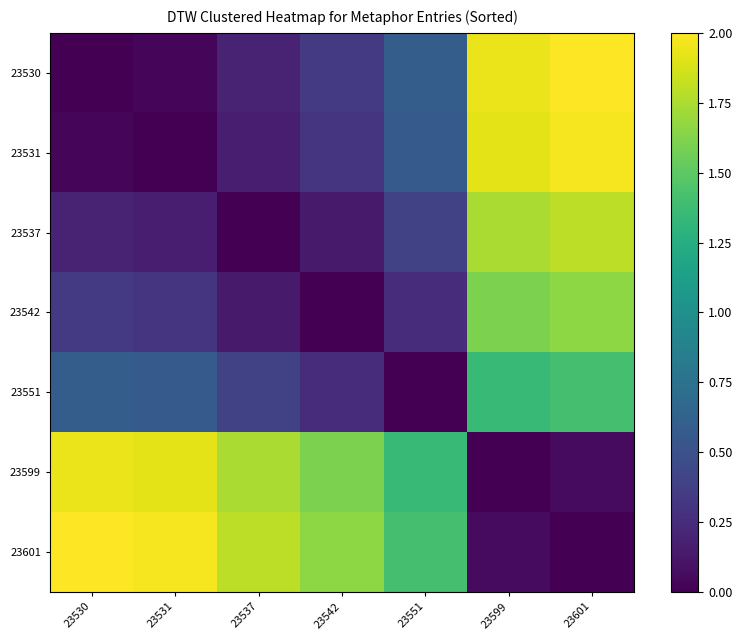

At which category is the sum across all series the highest?

23601